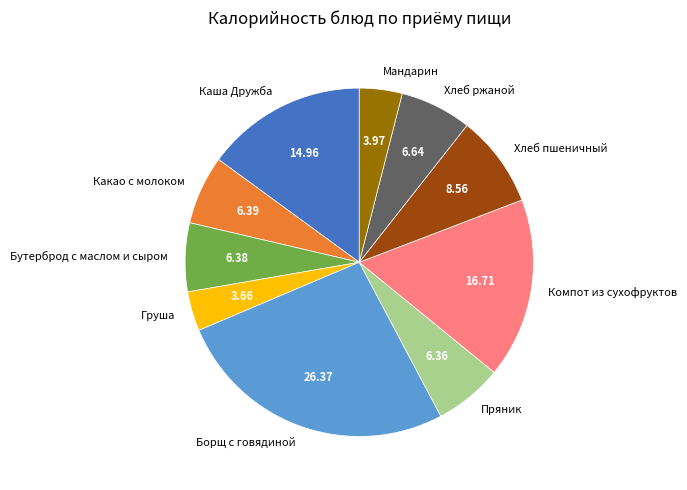

What is the ratio of the value at Хлеб пшеничный to the value at Бутерброд с маслом и сыром?

1.3